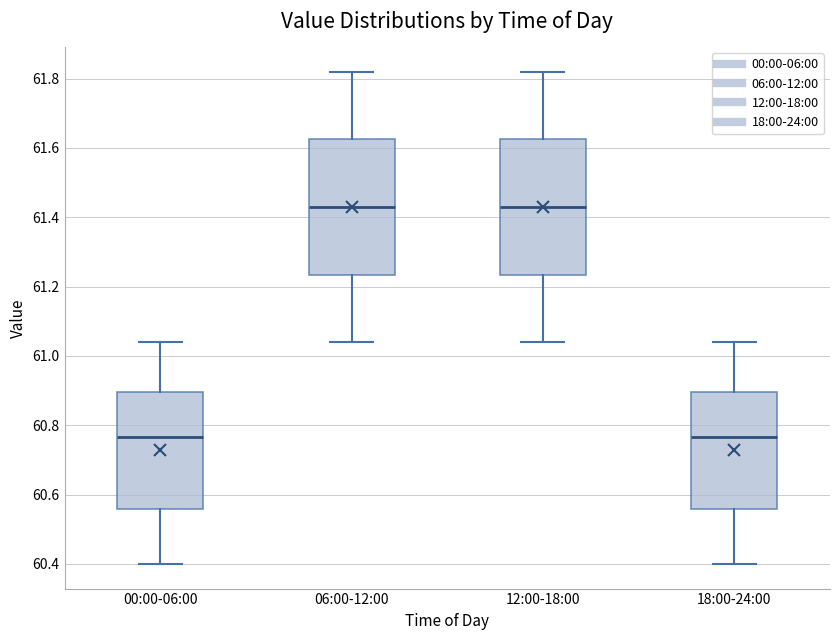

Reading left to right, read every box against the y-axis: the position of its median line, the range the box covers, and the ends of its whiskers. The values are not printed on the chart, so give them approximately, as read against the axis.

00:00-06:00: median 60.76, box 60.56 to 60.90, whiskers 60.40 to 61.04
06:00-12:00: median 61.44, box 61.24 to 61.62, whiskers 61.04 to 61.82
12:00-18:00: median 61.44, box 61.24 to 61.62, whiskers 61.04 to 61.82
18:00-24:00: median 60.76, box 60.56 to 60.90, whiskers 60.40 to 61.04